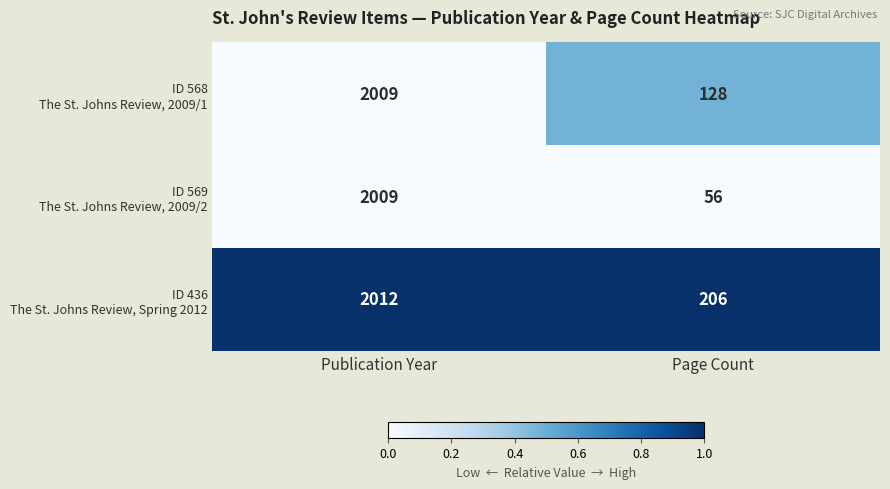

What is the total value across all series at Publication Year?

6030